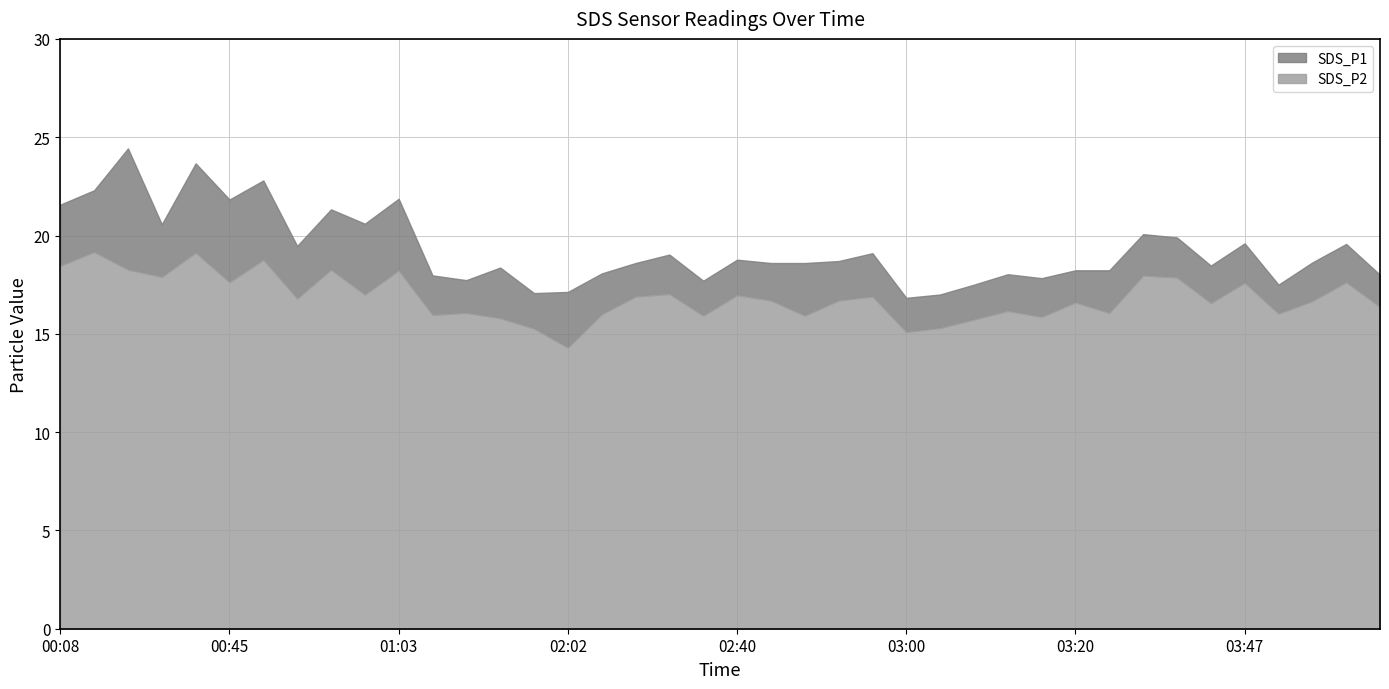

Which category has the lowest value in the SDS_P1 series?

03:00